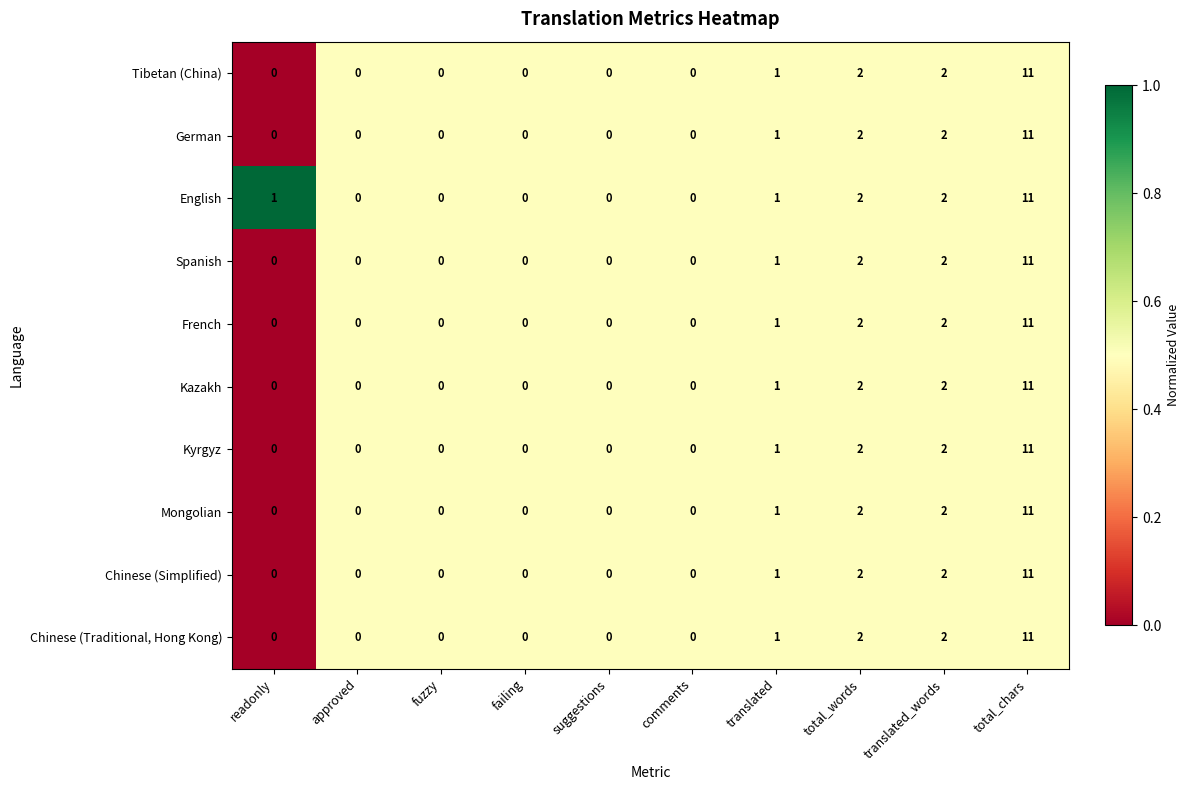

Is it true that Spanish equals 0 at comments?

True